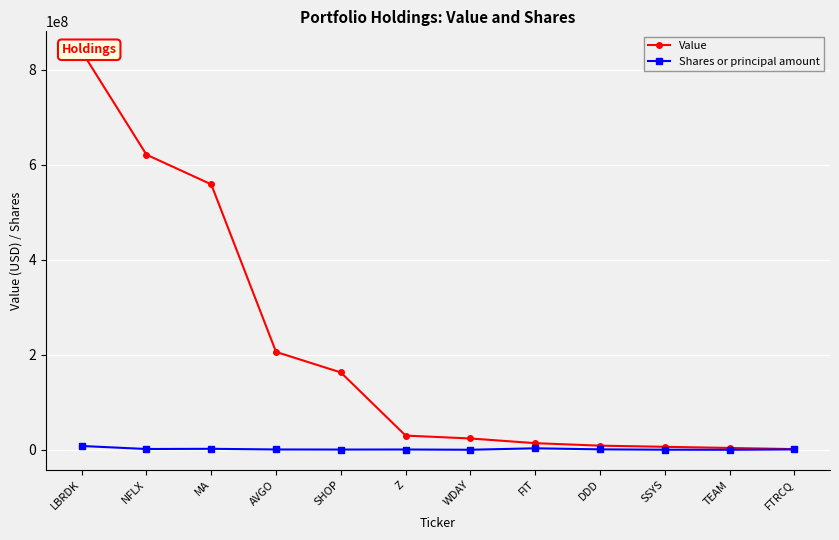

What is the spread (max minus min) of values at DDD?

7784933